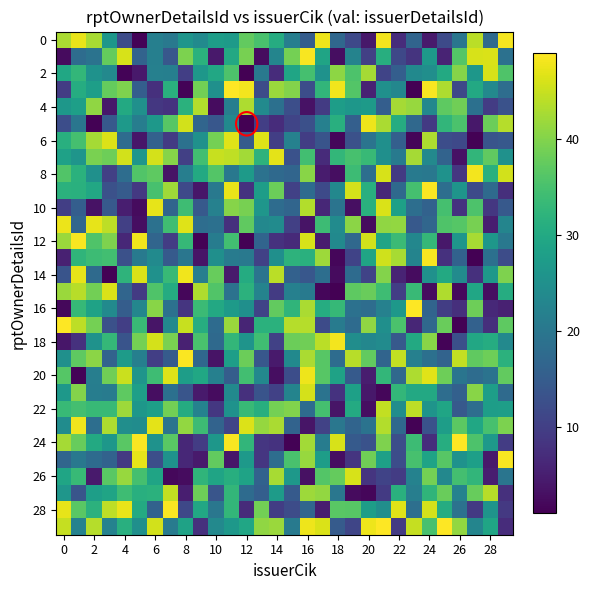

At how many categories does at least one series exceed 40?

30